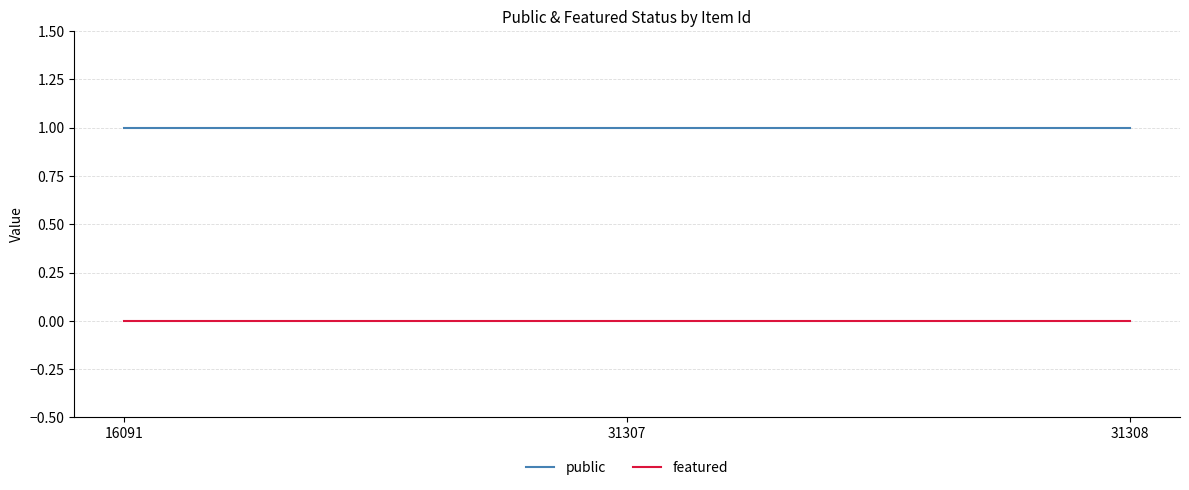

What are all the series names shown in the legend?

public, featured